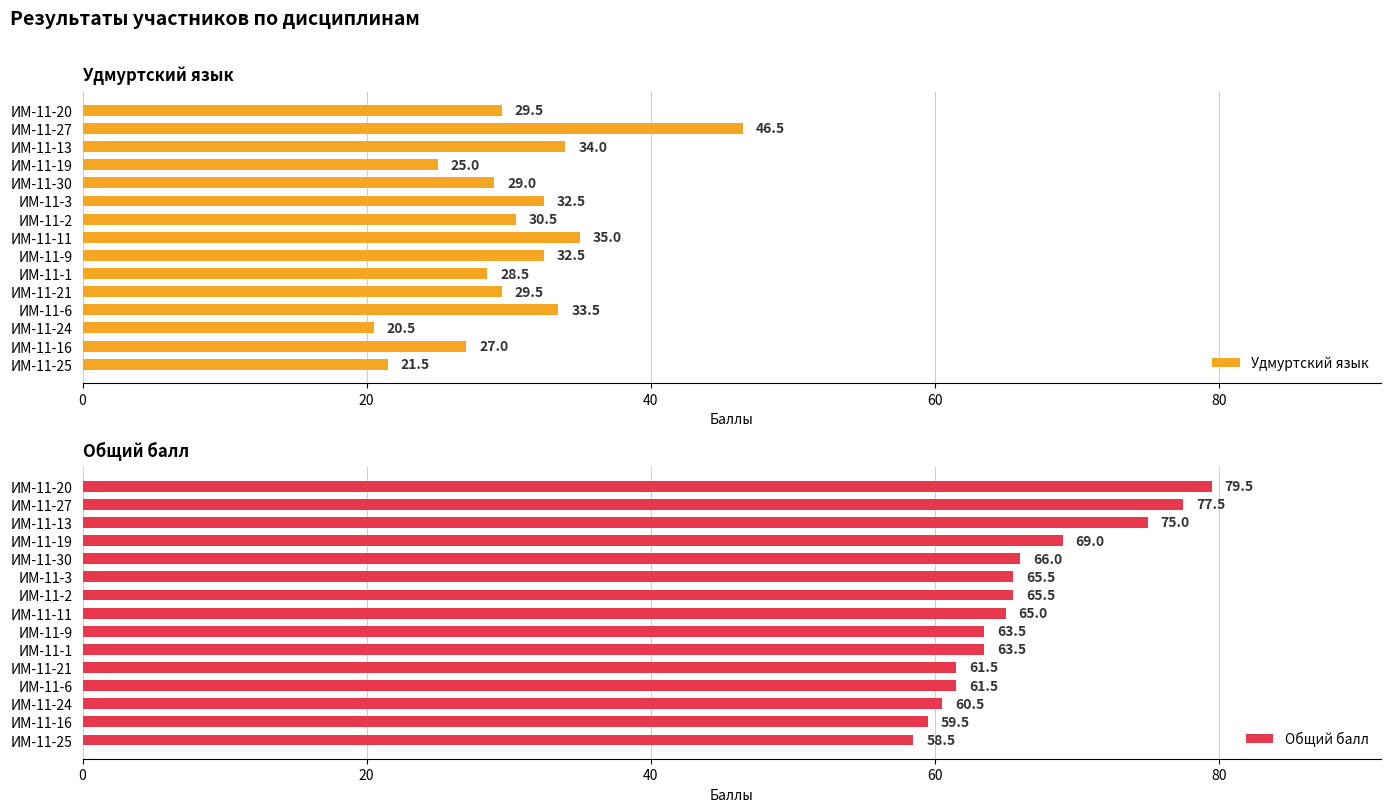

What is the difference between the second highest and minimum values in the Общий балл series?

19.0